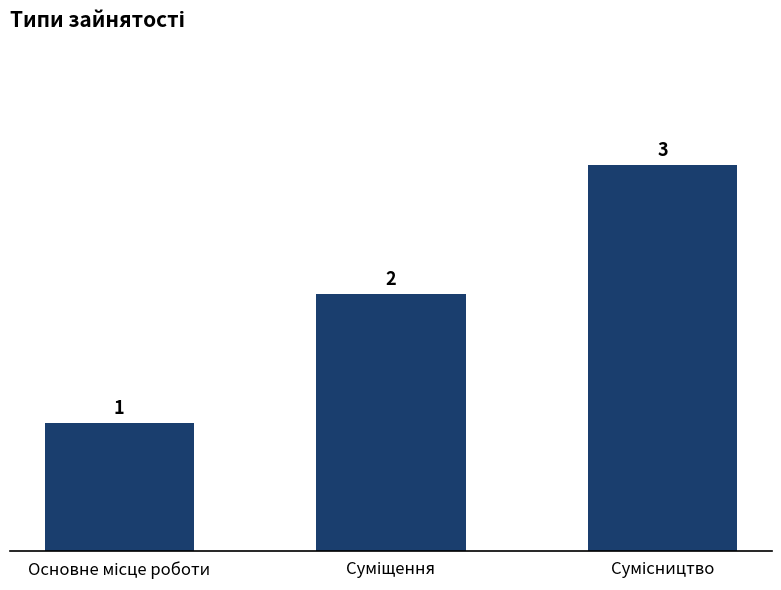

What is the greatest value displayed?

3